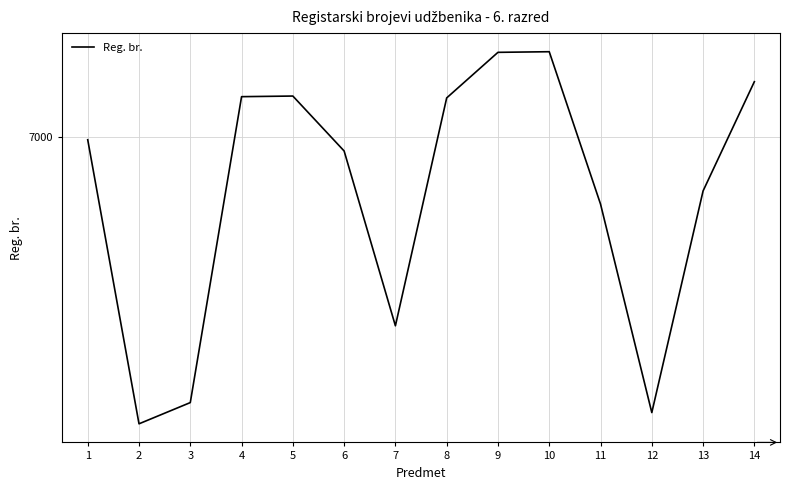

Does the chart have visible grid lines?

Yes